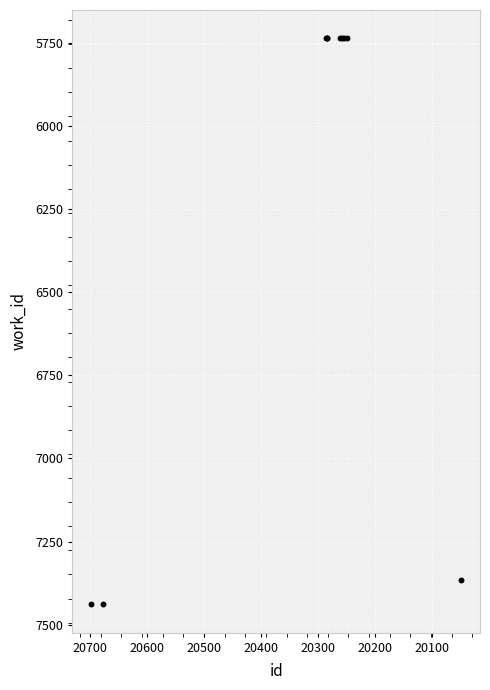

What Y value in the scatter plot is closest to 6587?

7365